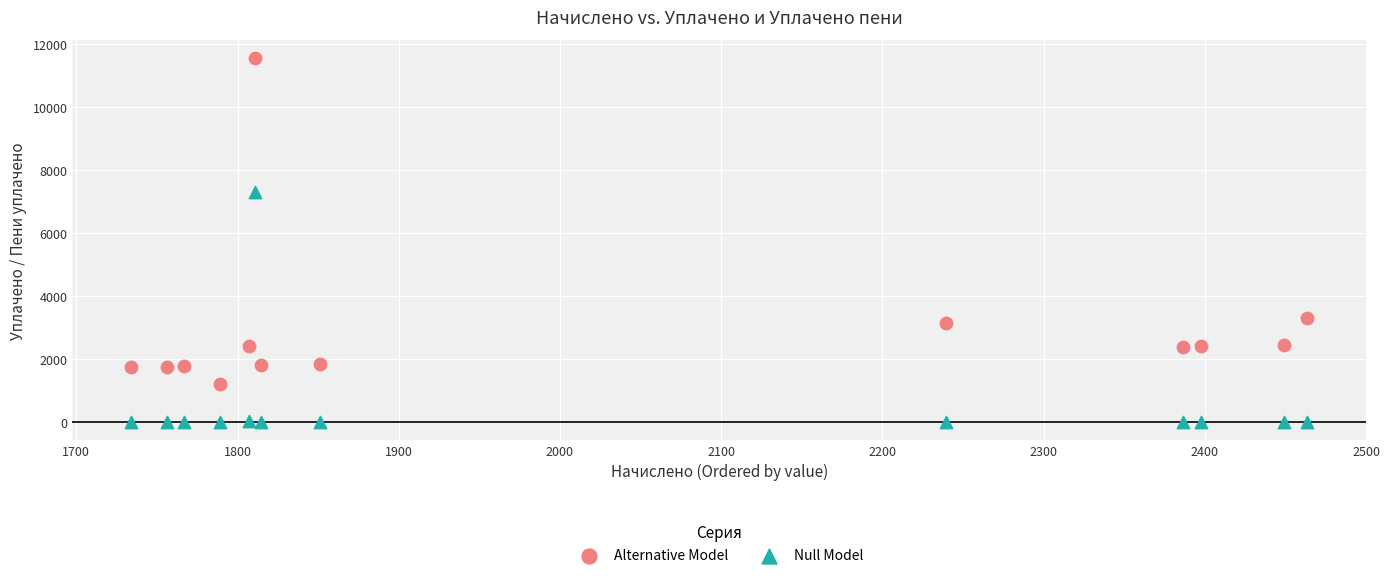

In the Alternative Model series, what Y value is closest to 6379?

3284.7